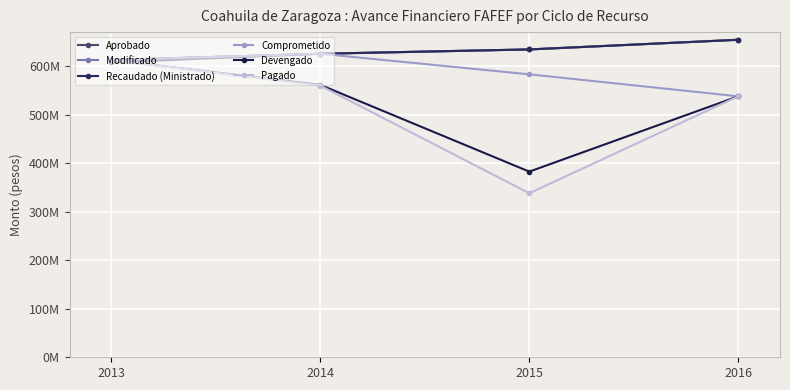

What is the value of the Modificado point at the 4th from the left?

654325119.0